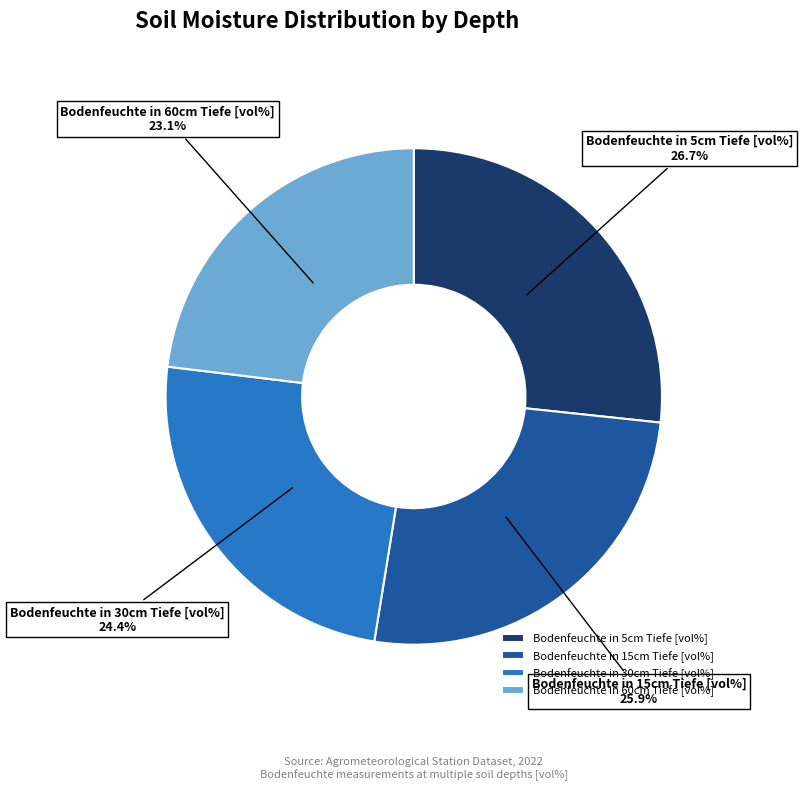

How many slices are in this pie chart?

4